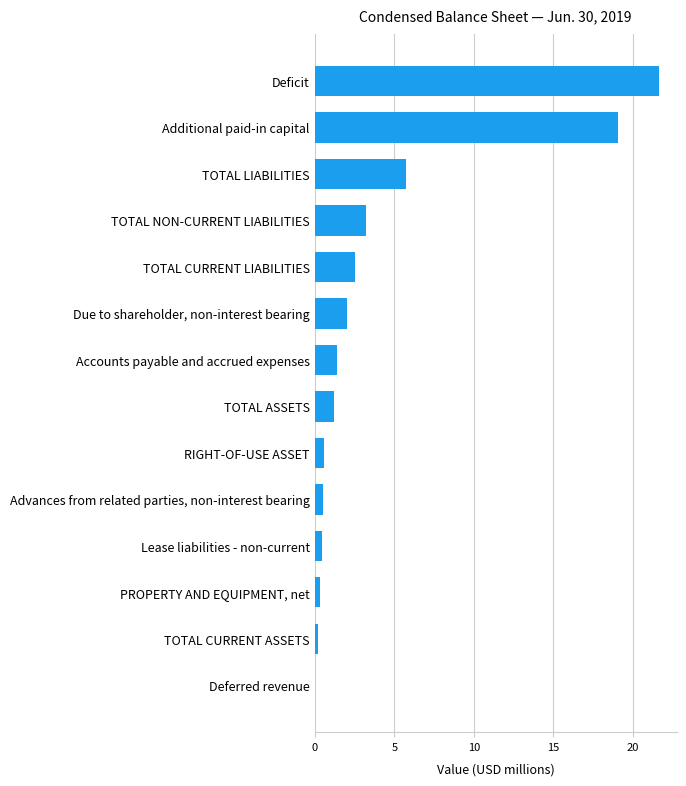

What is the maximum value shown in the chart?

21.7